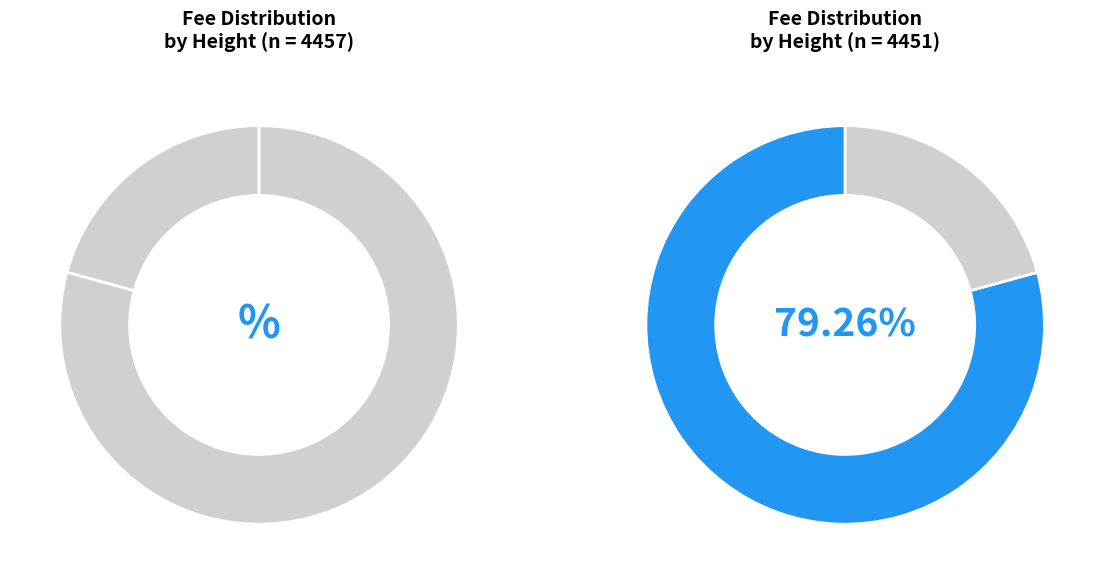

Which category has the biggest portion of the pie?

4451